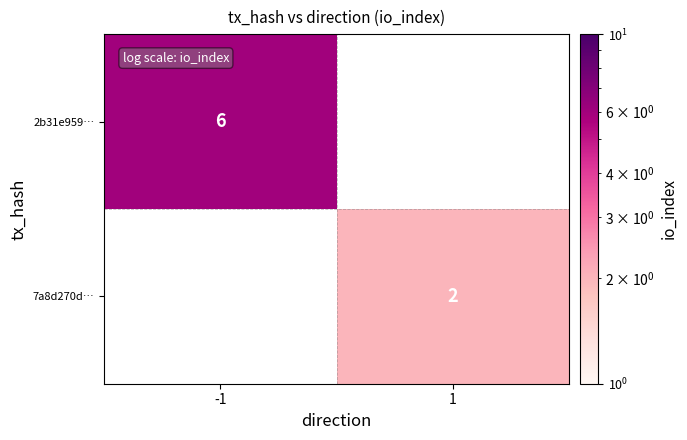

Which category has the highest value across all series?

-1